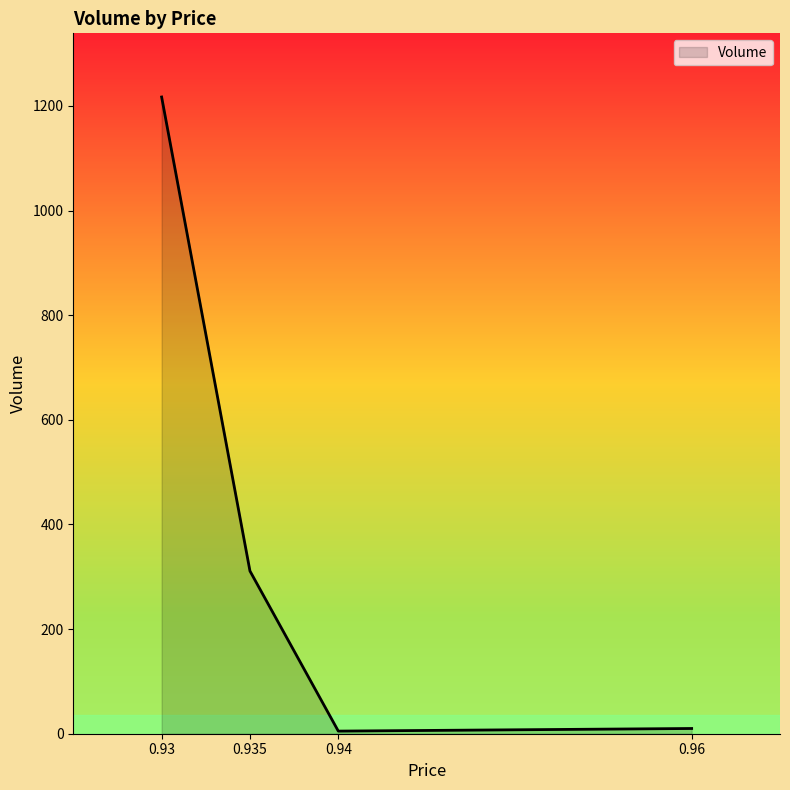

True or false: there are more than 2 points higher than both neighbors.

False